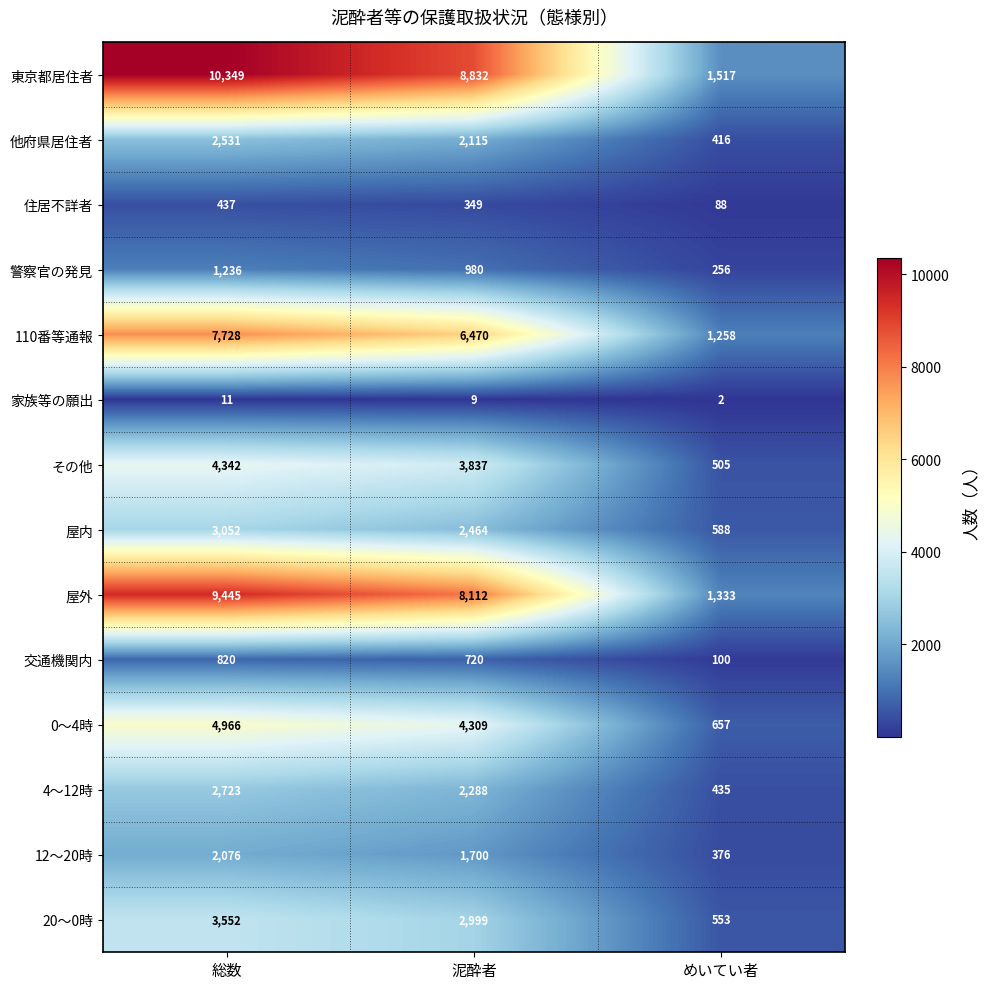

List the series in order of their peak value, highest first.

東京都居住者, 屋外, 110番等通報, 0～4時, その他, 20～0時, 屋内, 4～12時, 他府県居住者, 12～20時, 警察官の発見, 交通機関内, 住居不詳者, 家族等の願出